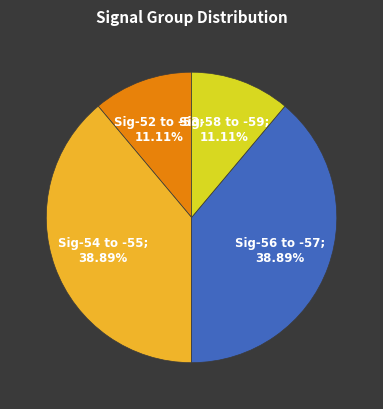

How many segments does this pie chart have?

4